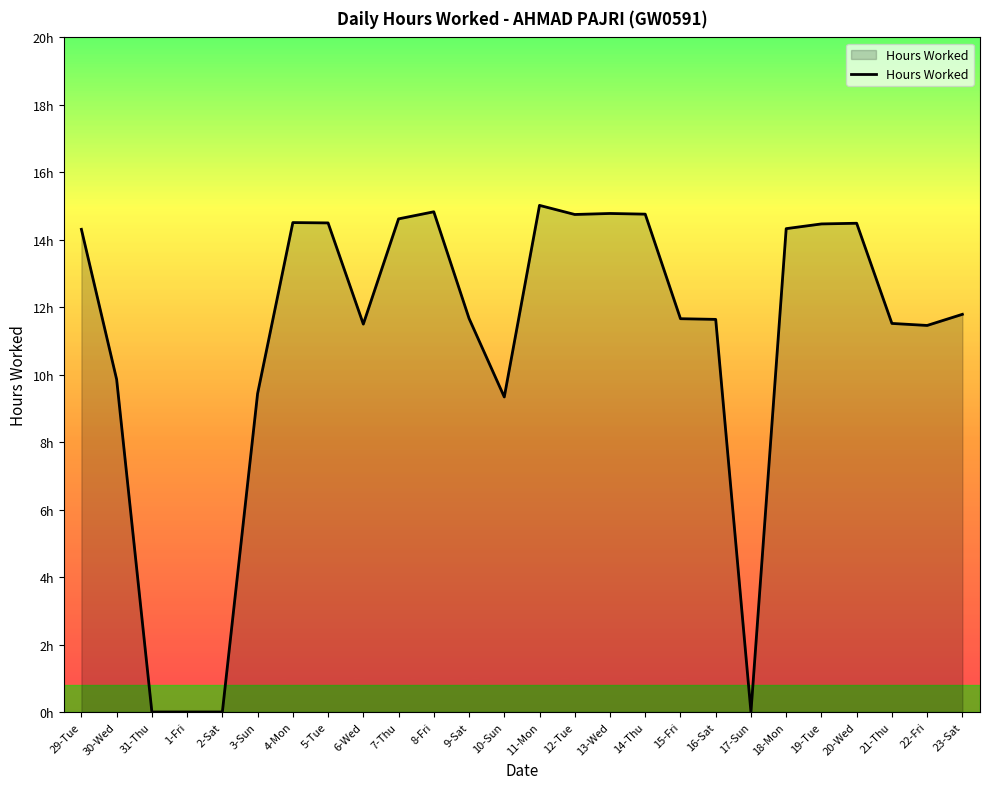

Which label corresponds to the largest value in the chart?

11-Mon